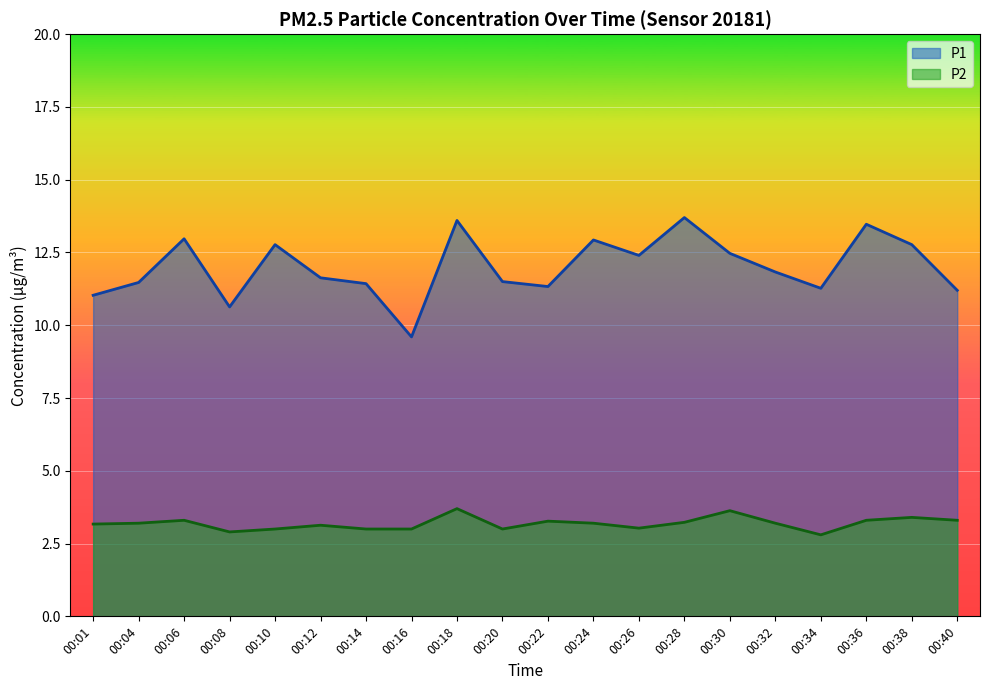

What is the value of the P1 point at the 14th from the left?

13.7